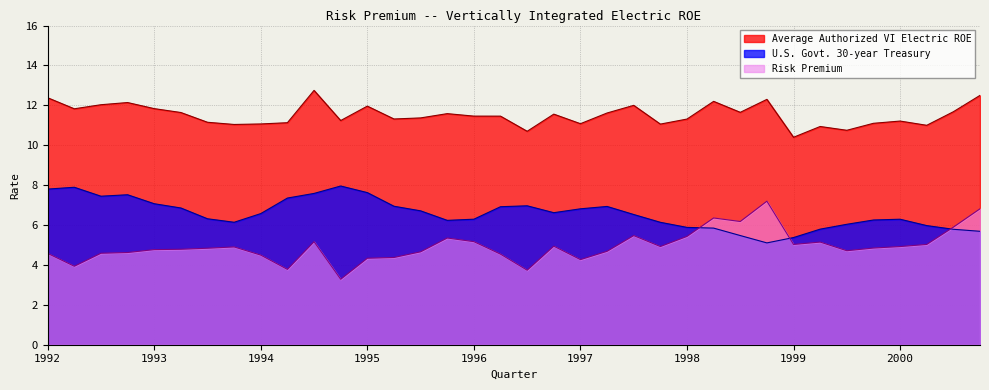

What is the difference between the Average Authorized VI Electric ROE values at 1999.3 and 1997.4?

0.3